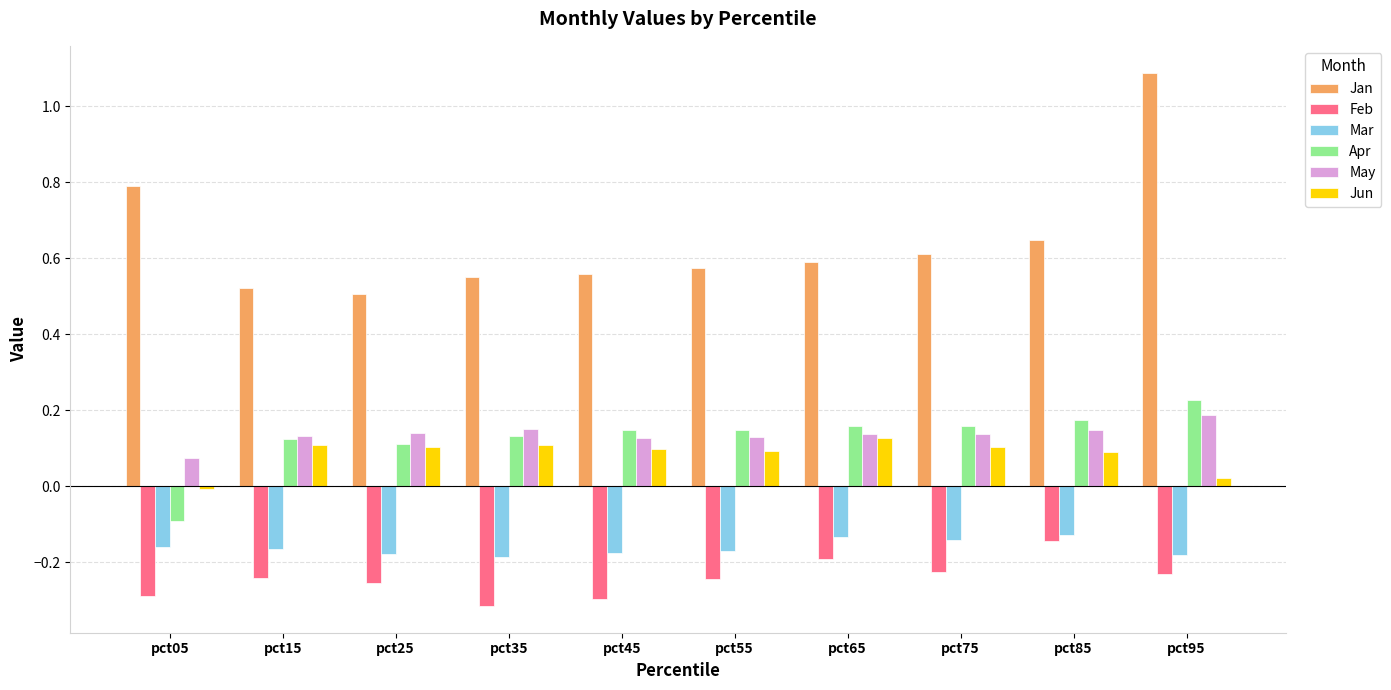

Is it true that Apr equals -0.0 at pct05?

False